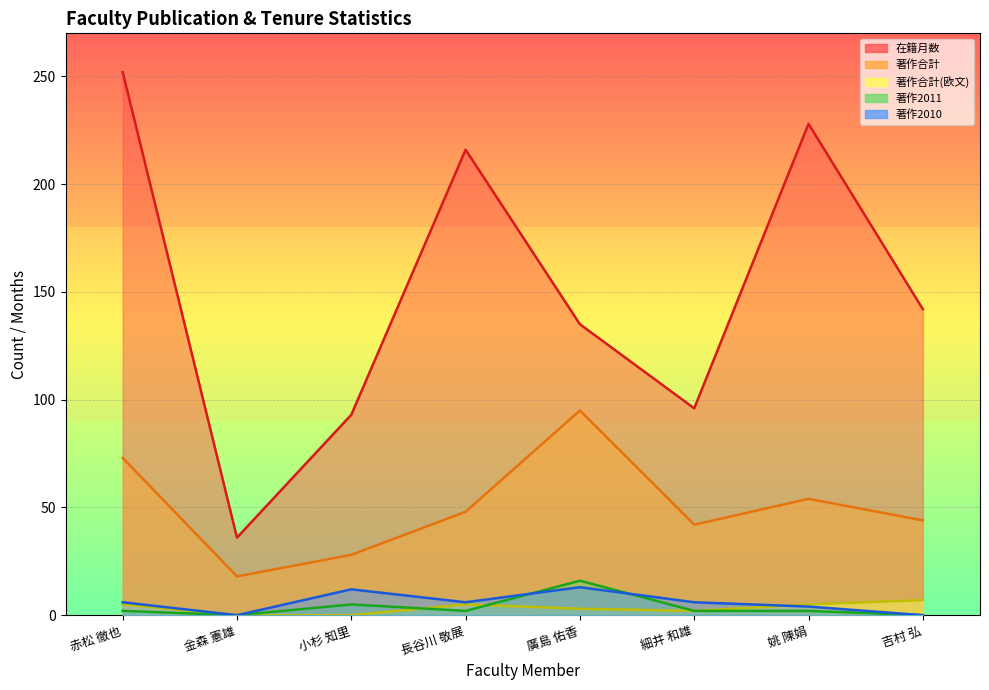

Between 金森 憲雄 and 姚 陳娟, which series saw the biggest shift?

在籍月数